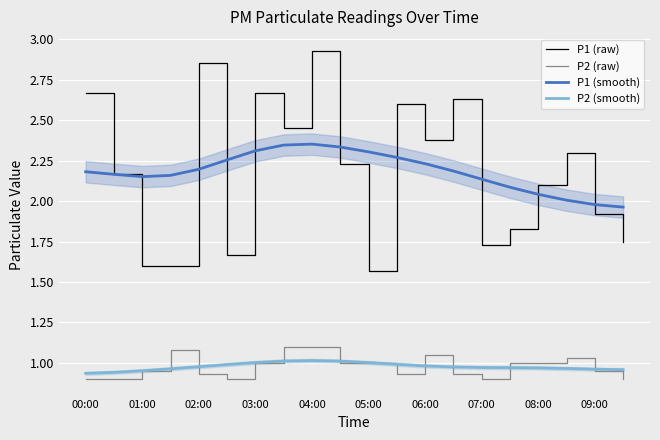

True or false: P1 (smooth) has a value of 3.3 at 08:00.

False